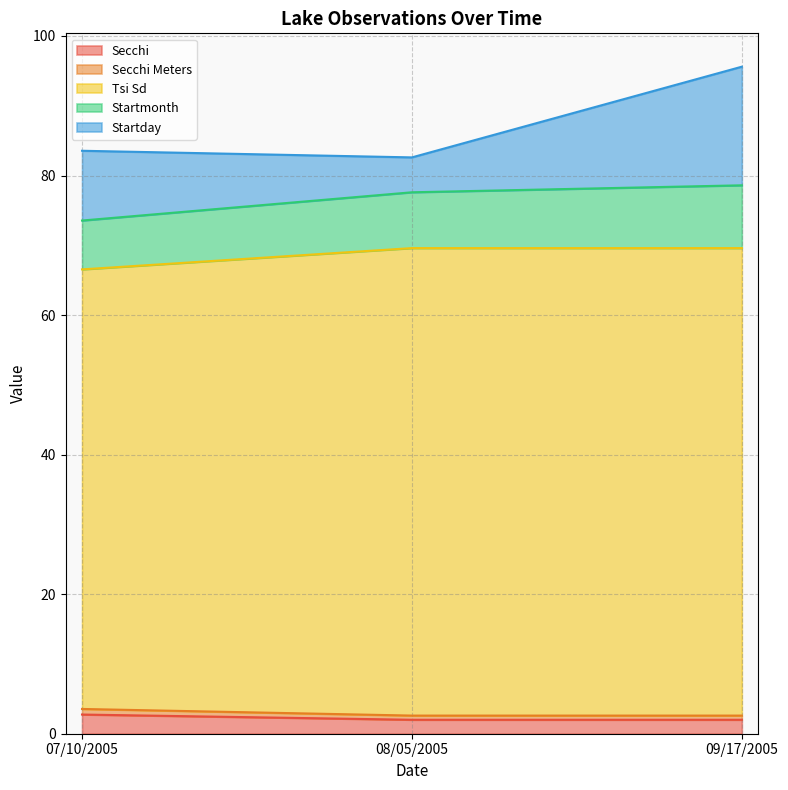

At which category is the sum across all series the highest?

09/17/2005